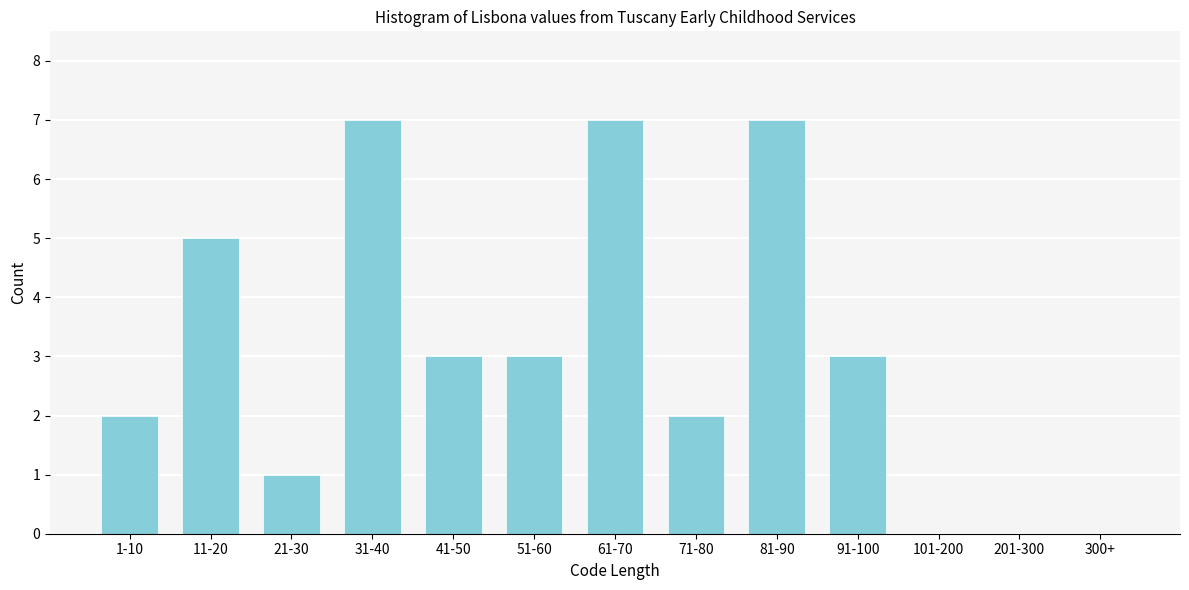

Reading right to left, transcribe all the data shown in this chart.

300+=0	201-300=0	101-200=0	91-100=3	81-90=7	71-80=2	61-70=7	51-60=3	41-50=3	31-40=7	21-30=1	11-20=5	1-10=2